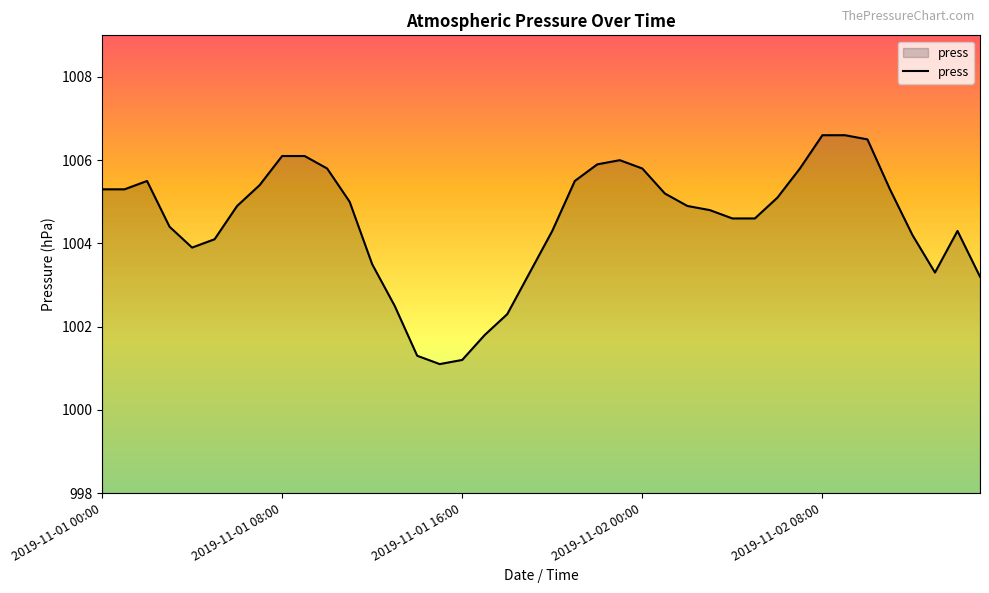

What is the minimum value shown in the chart?

1001.1